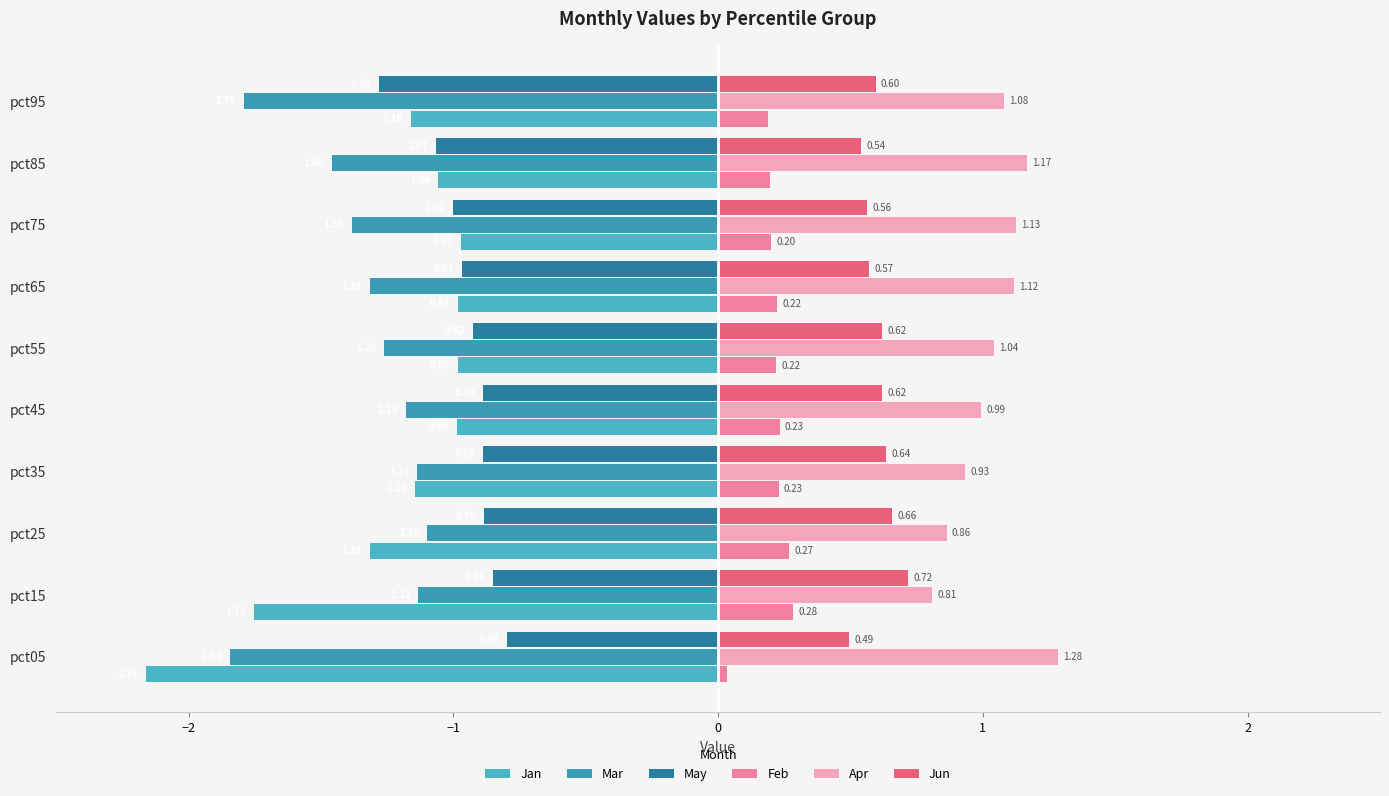

What are all the series names shown in the legend?

Jan, Mar, May, Feb, Apr, Jun